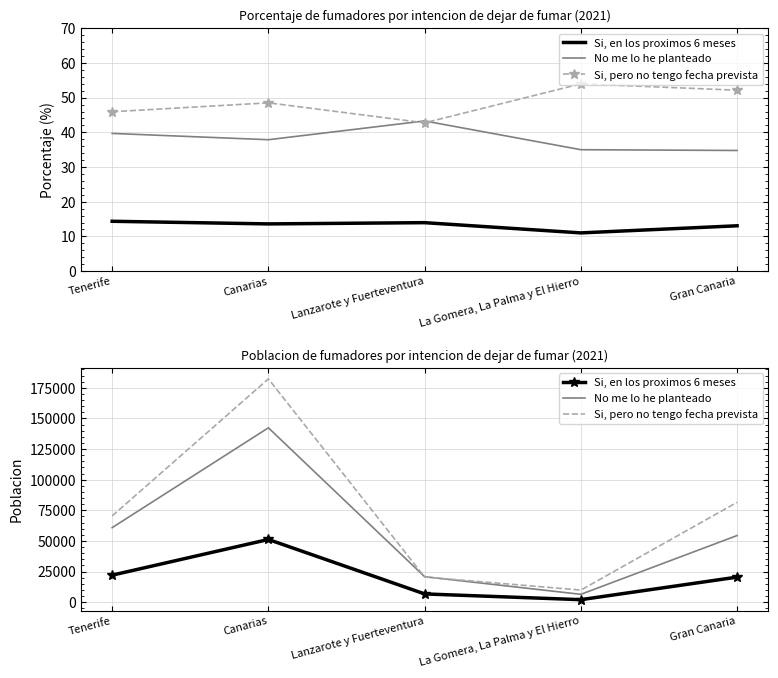

What is the maximum value shown in the chart?

182319